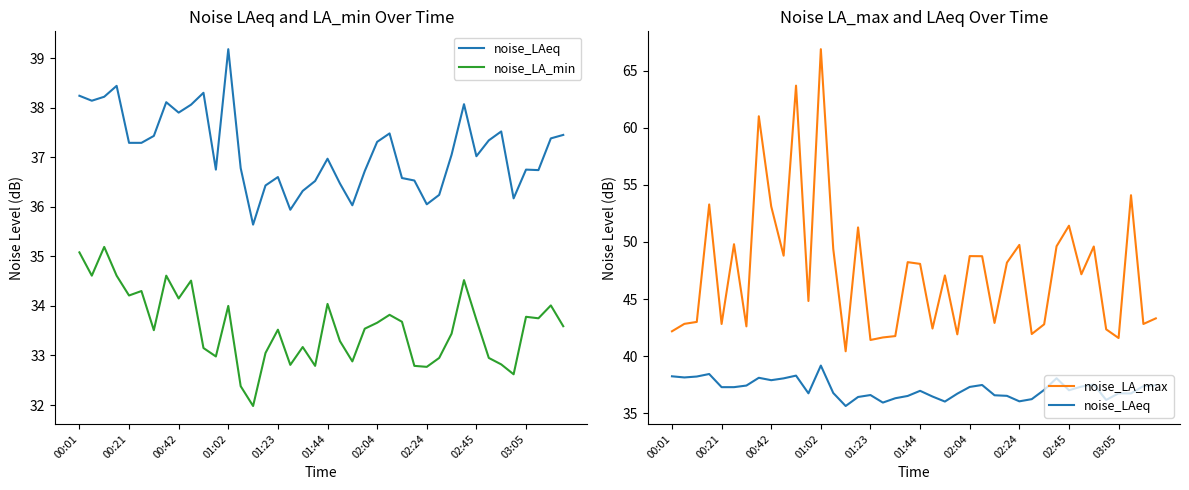

Rank the series by their maximum value, from highest to lowest.

noise_LA_max, noise_LAeq, noise_LA_min